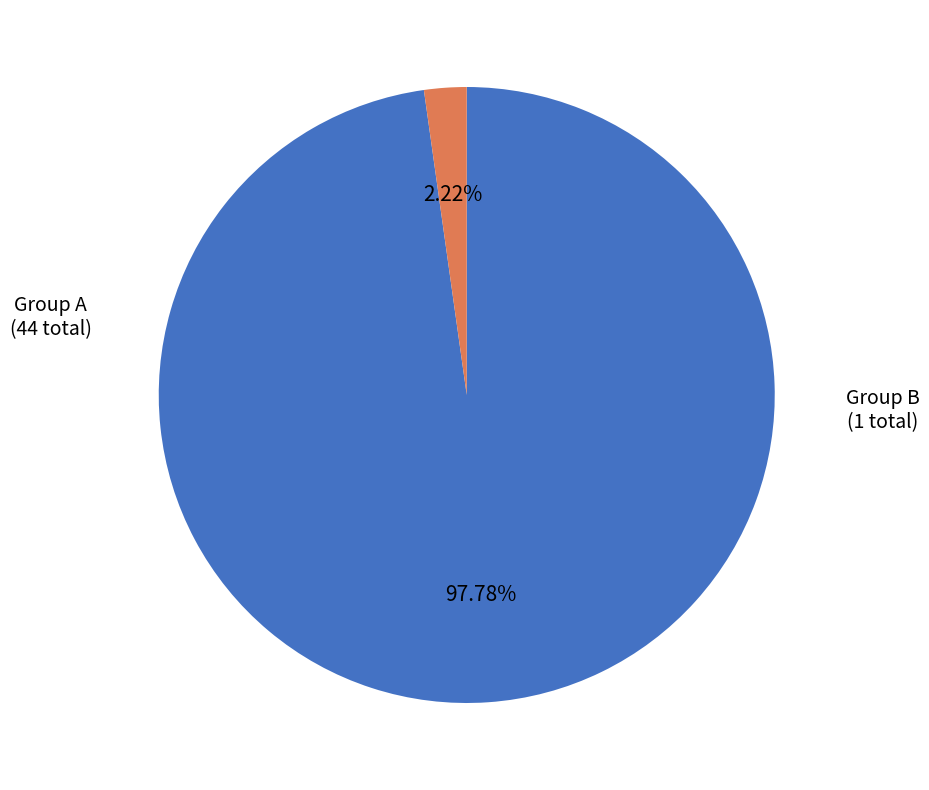

Does any single category account for the majority?

Yes